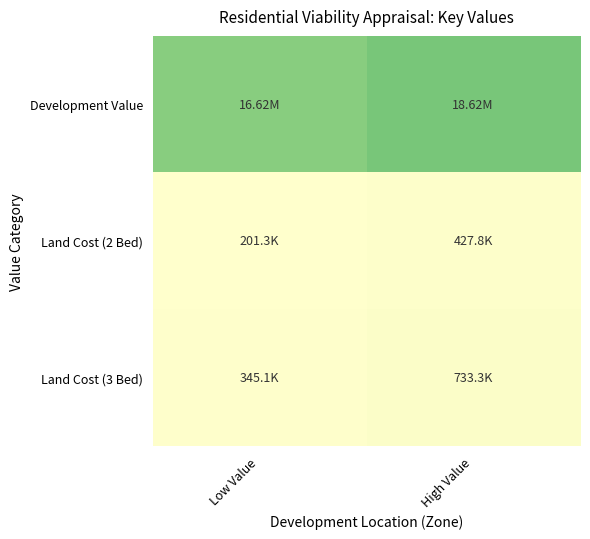

Rank the series at Low Value from highest to lowest value.

Development Value, Land Cost (3 Bed), Land Cost (2 Bed)